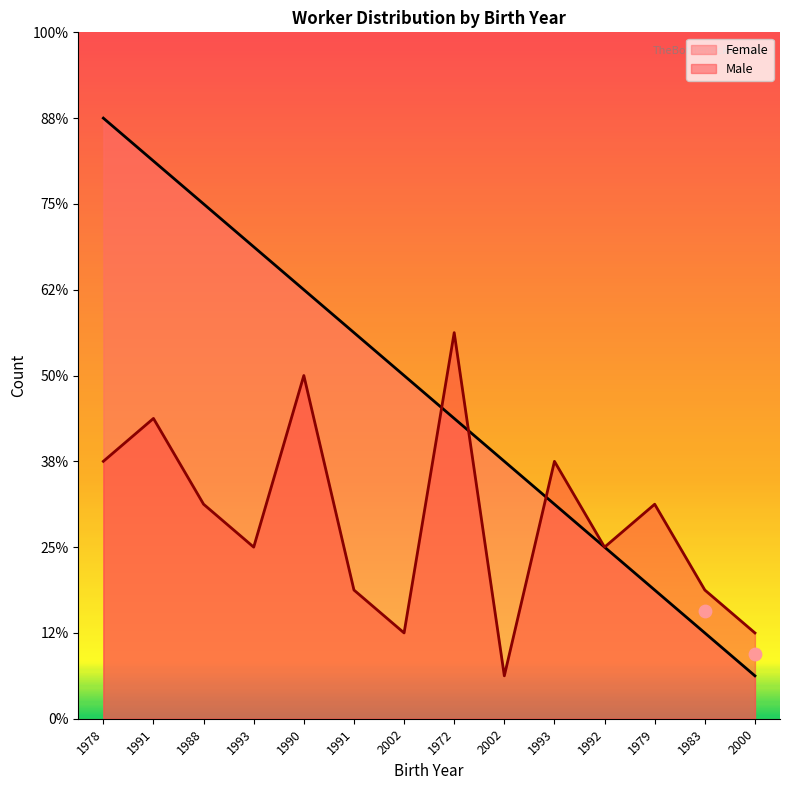

Is the value of Male at 2002 greater than the value of Female at 1972?

No